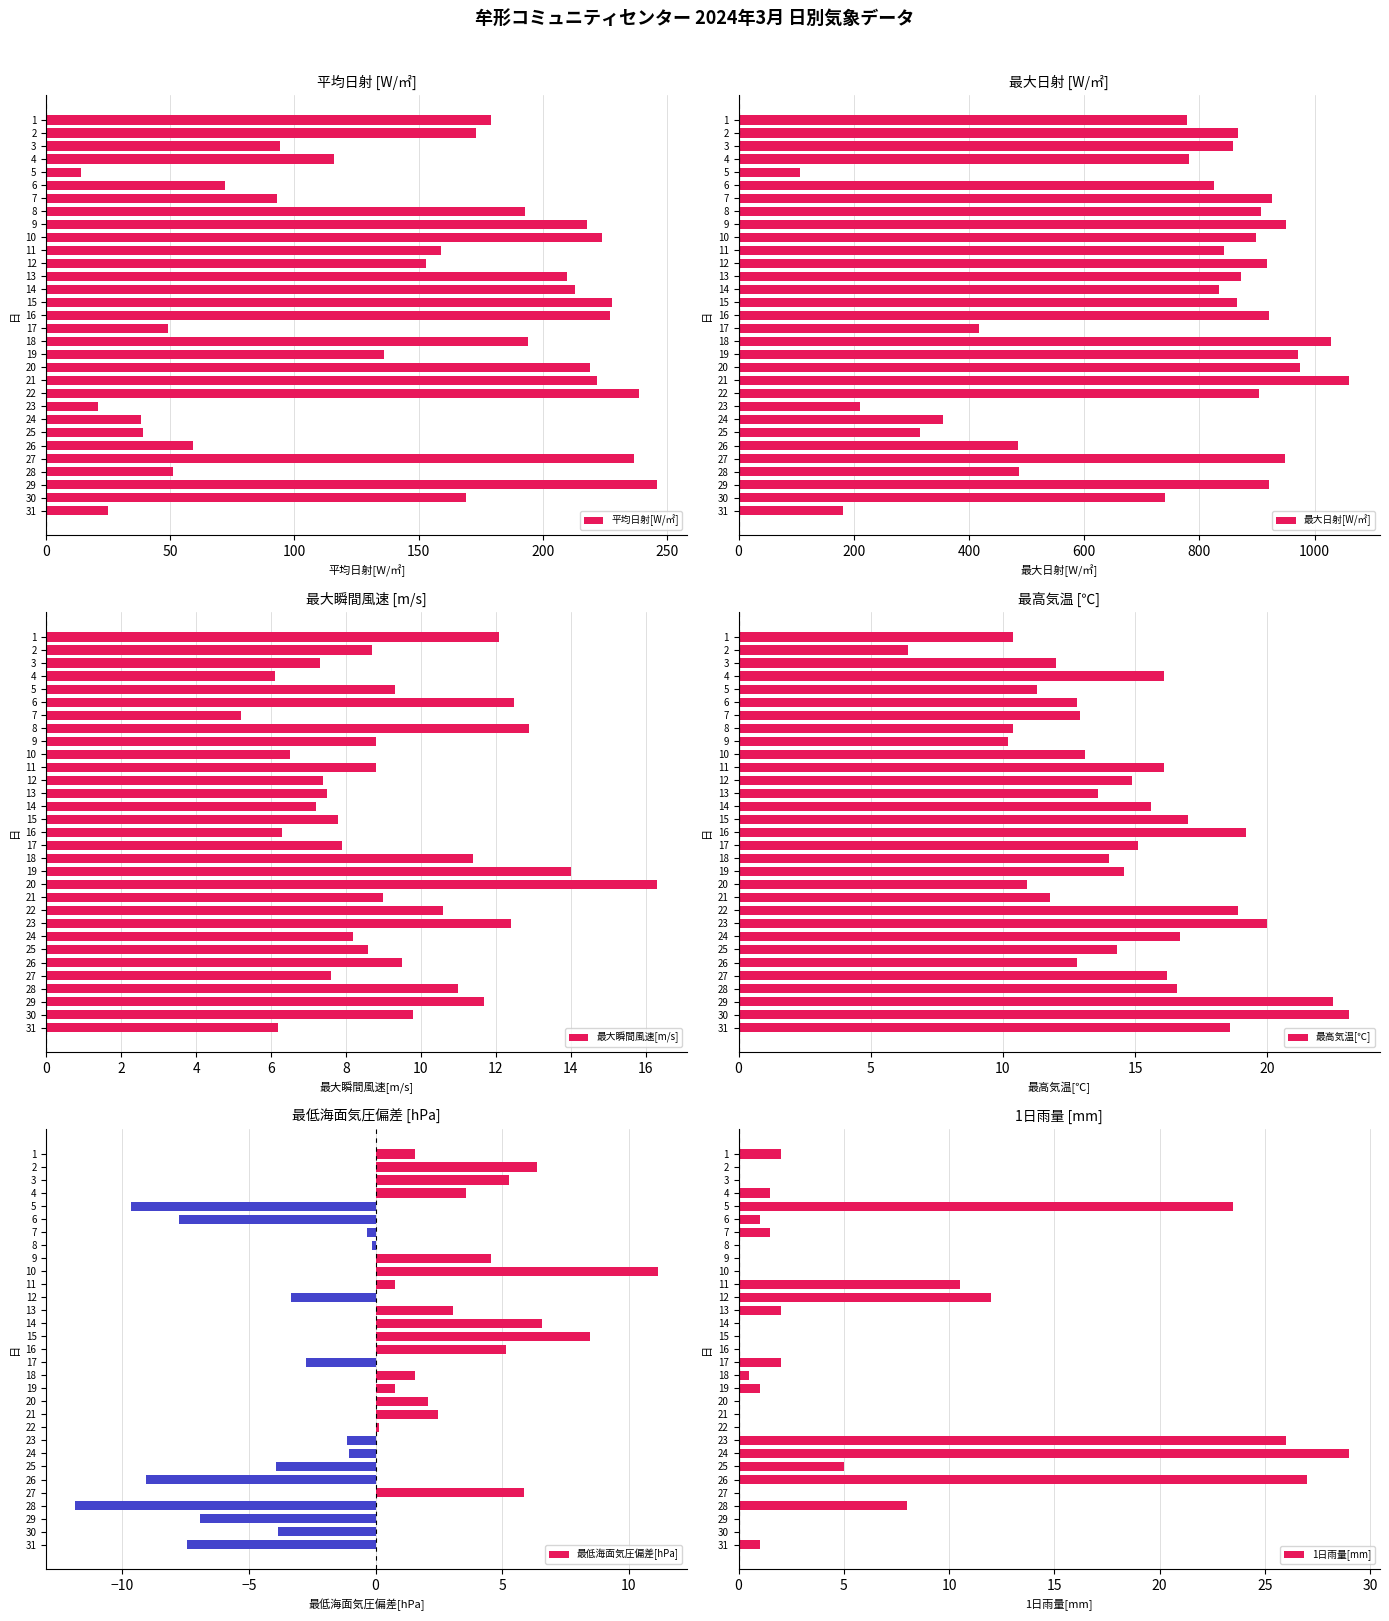

What is the difference between the maximum and second lowest values in the 最大日射[W/㎡] series?

878